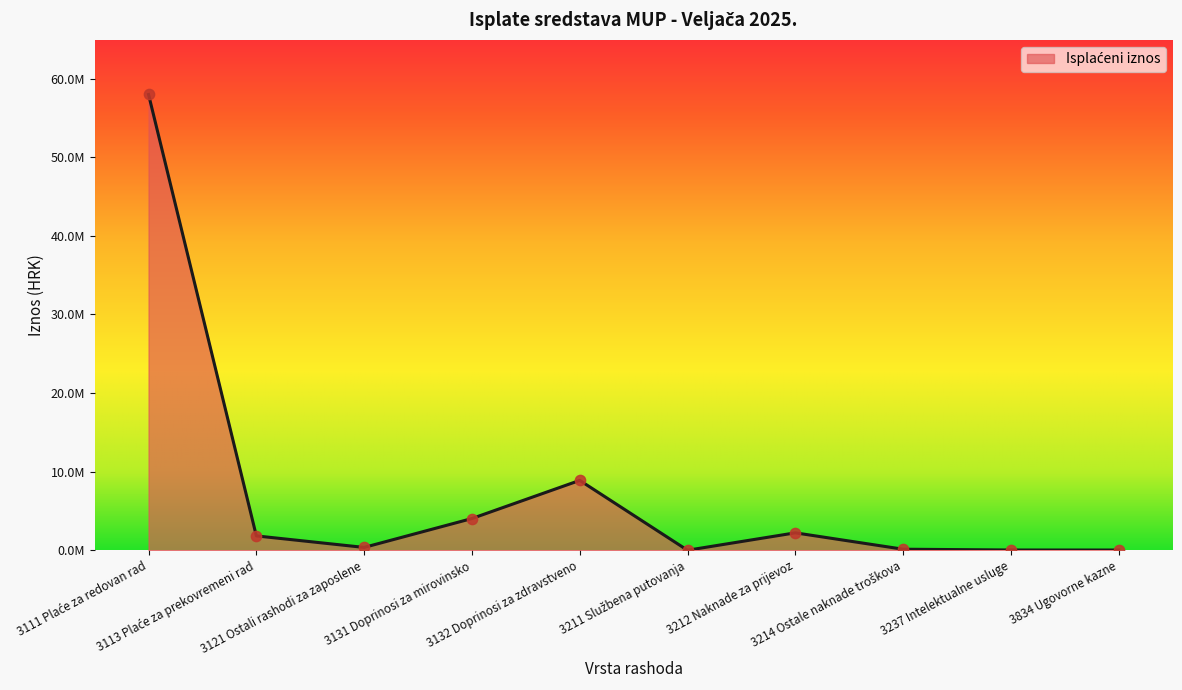

What is the change in value from 3113 Plaće za prekovremeni rad to 3121 Ostali rashodi za zaposlene?

-1465911.8